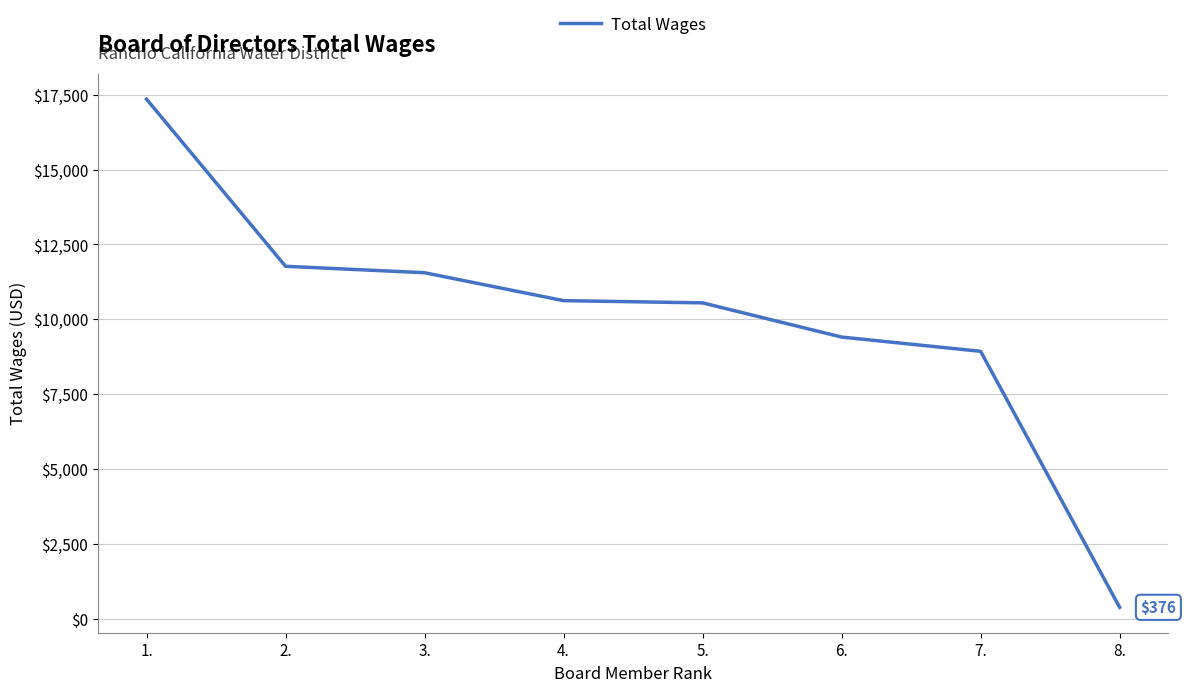

What value does the data have at 1.?

17356